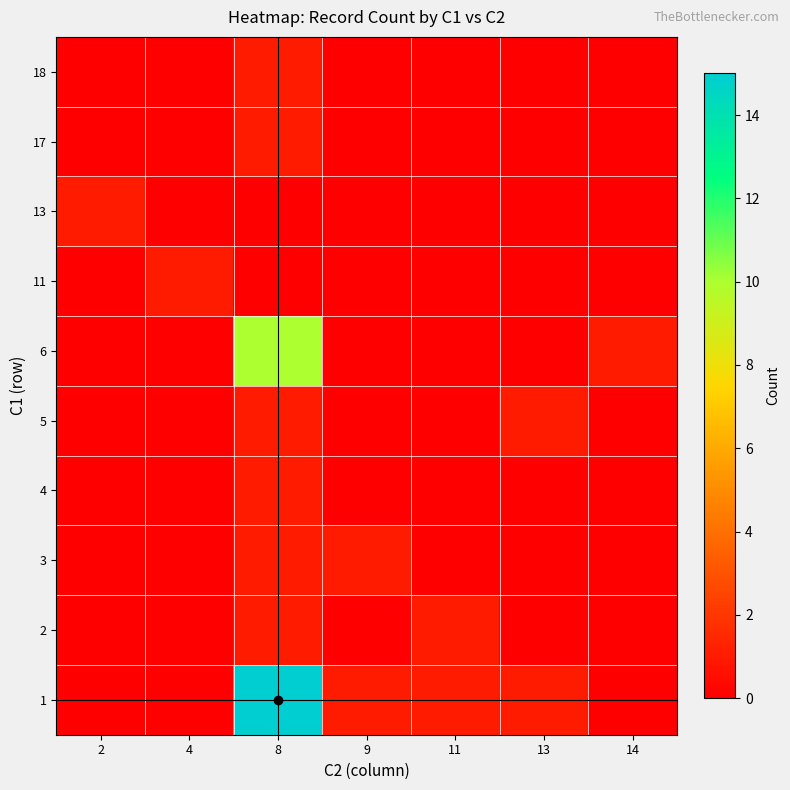

How many distinct data groups are displayed?

10